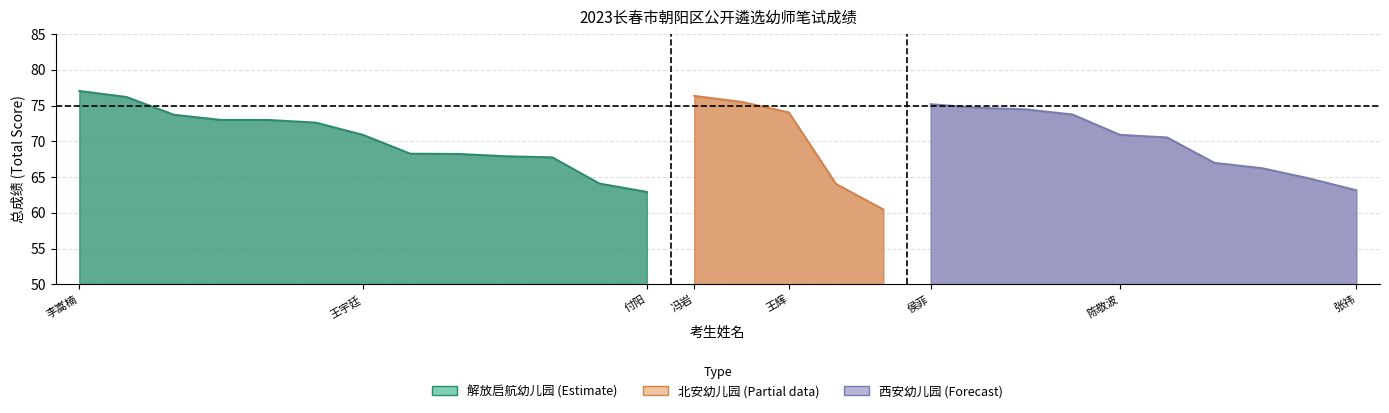

How many series are shown in this chart?

3